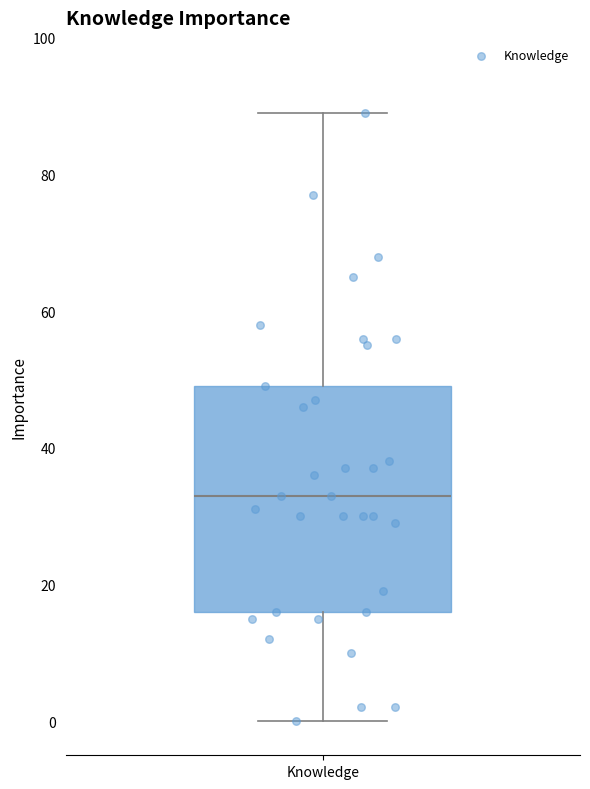

Where does the upper whisker of the box for Knowledge end on the y-axis? The values are not printed on the chart, so give them approximately, as read against the axis.

90